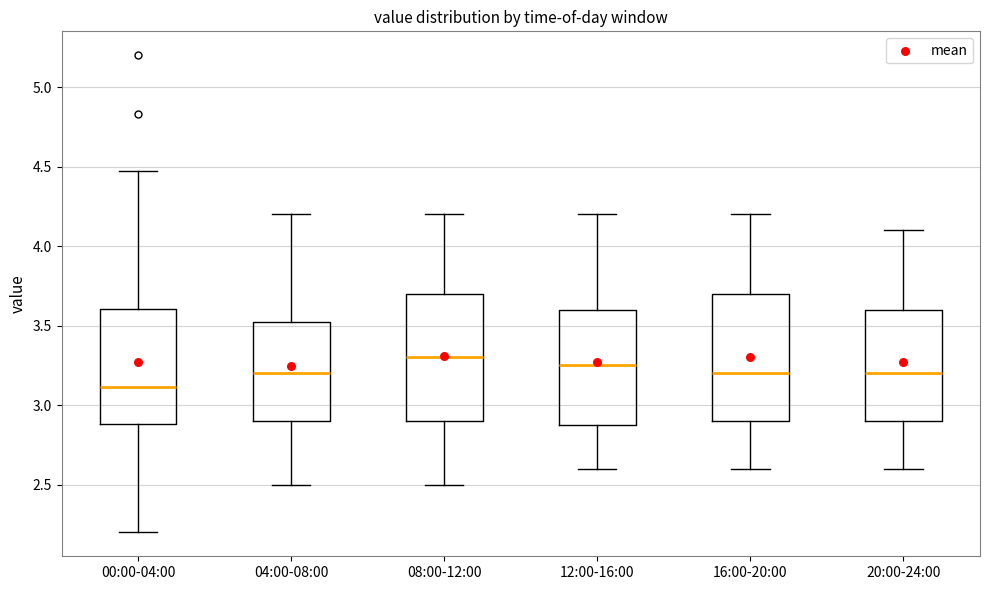

Where is the upper edge of the box for 04:00-08:00 on the y-axis? The values are not printed on the chart, so give them approximately, as read against the axis.

3.55